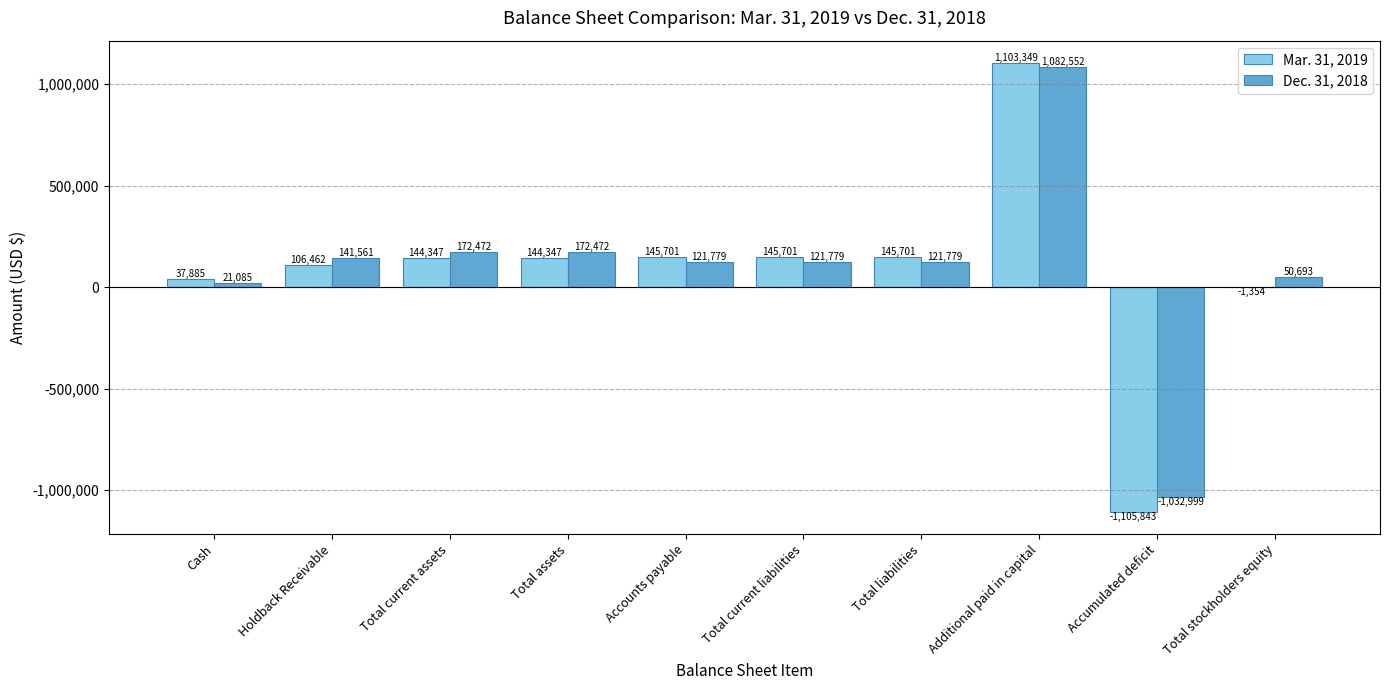

Reading right to left, transcribe all the data shown in this chart.

Mar. 31, 2019: Total stockholders equity=-1354	Accumulated deficit=-1105843	Additional paid in capital=1103349	Total liabilities=145701	Total current liabilities=145701	Accounts payable=145701	Total assets=144347	Total current assets=144347	Holdback Receivable=106462	Cash=37885
Dec. 31, 2018: Total stockholders equity=50693	Accumulated deficit=-1032999	Additional paid in capital=1082552	Total liabilities=121779	Total current liabilities=121779	Accounts payable=121779	Total assets=172472	Total current assets=172472	Holdback Receivable=141561	Cash=21085